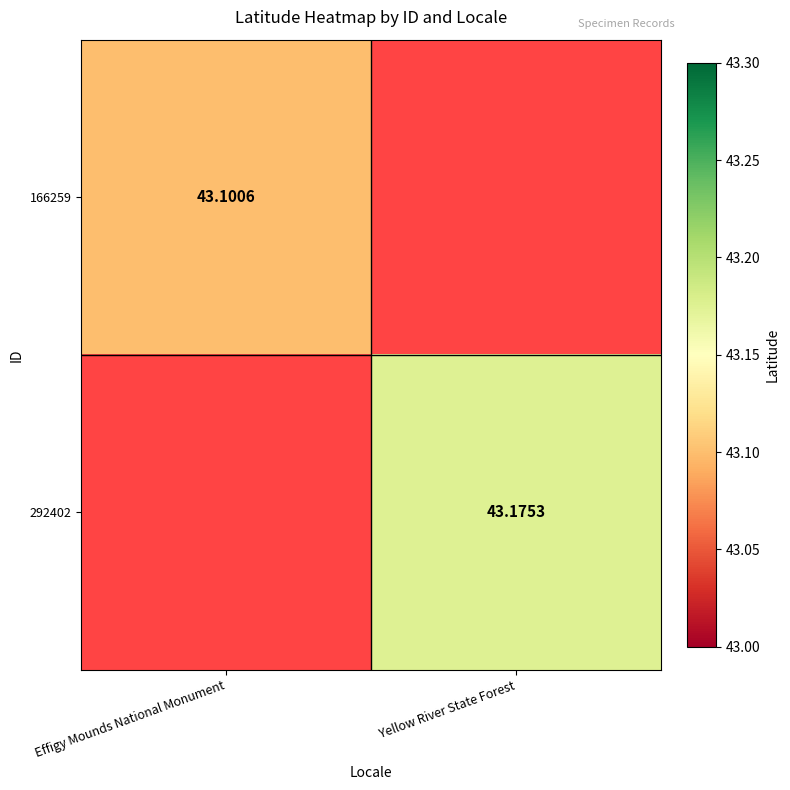

What is the minimum value shown in the chart?

43.1